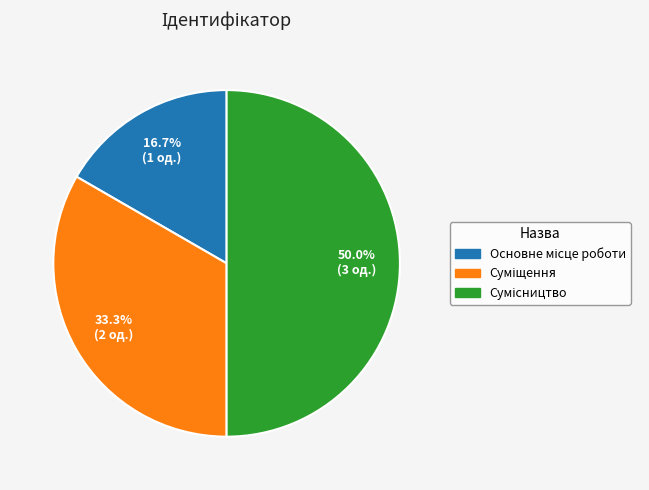

To the nearest percent, what is the difference between the largest and smallest slice percentages?

33%